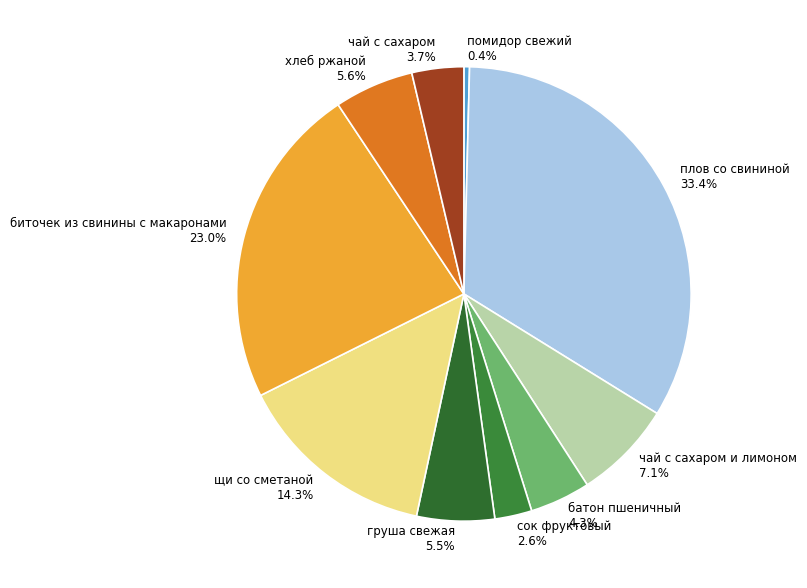

What is the largest slice in the pie chart?

плов со свининой